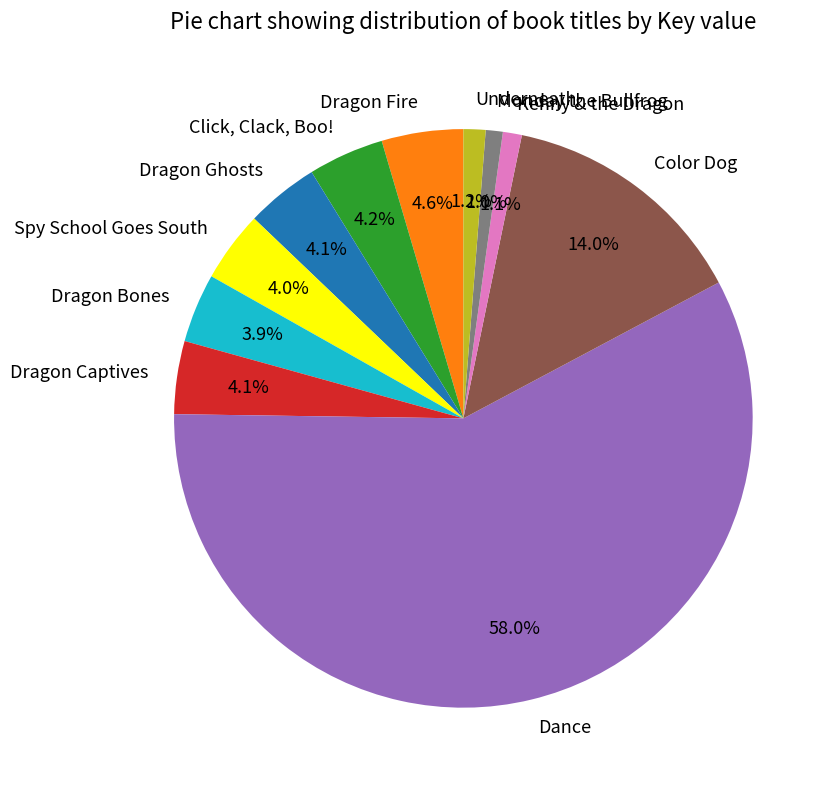

Do Color Dog and Dragon Bones together represent more than half of the pie?

No